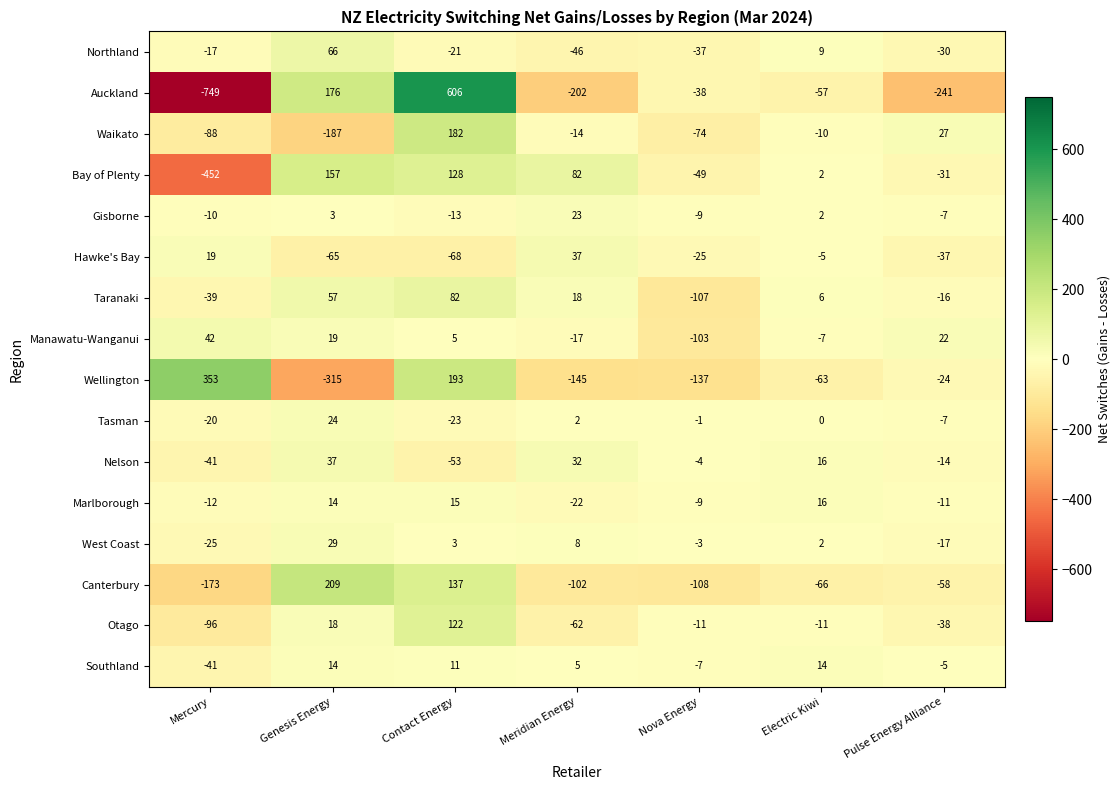

What is the difference between the maximum and minimum values in the Hawke's Bay series?

105